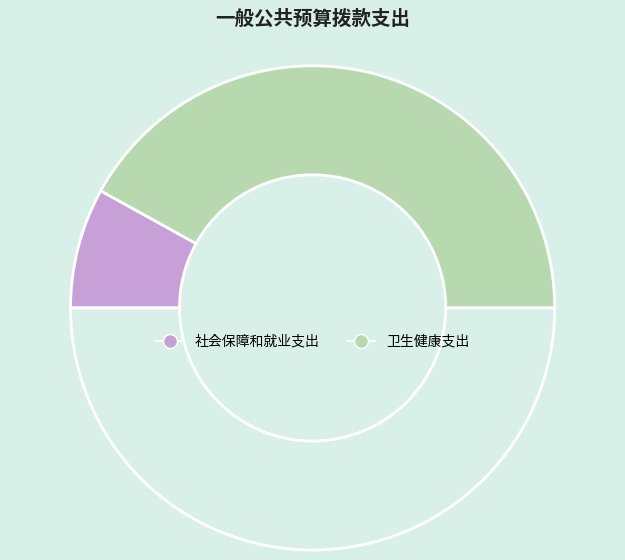

To the nearest percent, what is the average slice percentage?

50%